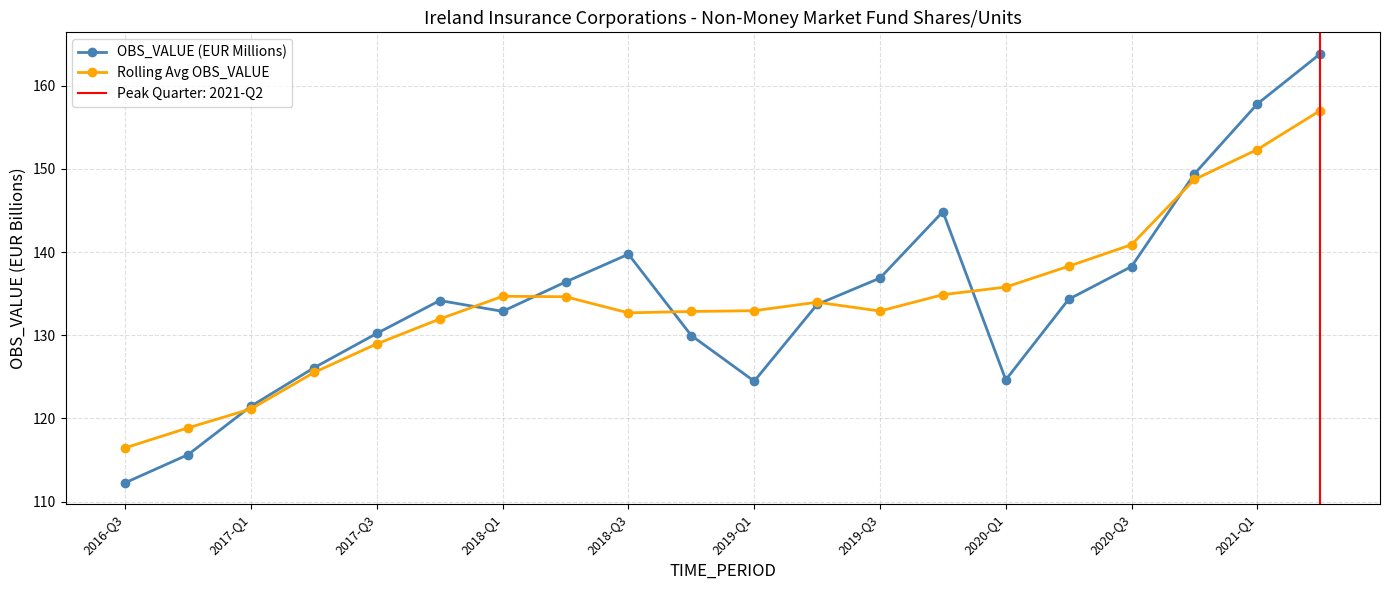

Rank the series by their average value, from lowest to highest.

Rolling Avg OBS_VALUE, OBS_VALUE (EUR Millions)